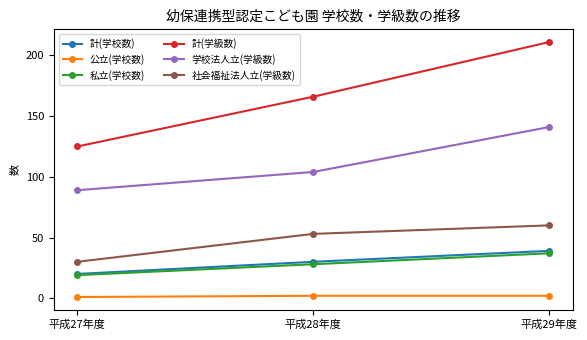

Read the 計(学校数) value at 平成29年度, to the nearest 5.

40